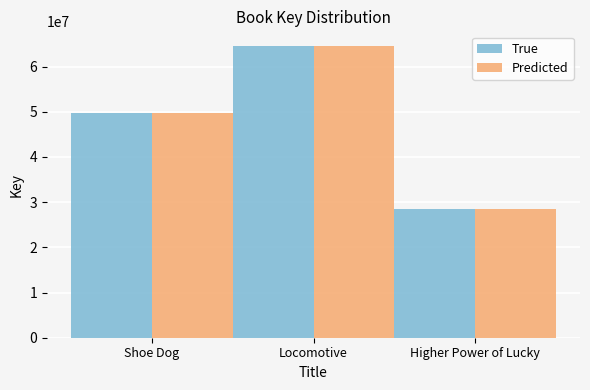

What is the value of the True bar at the 2nd from the left?

64563133